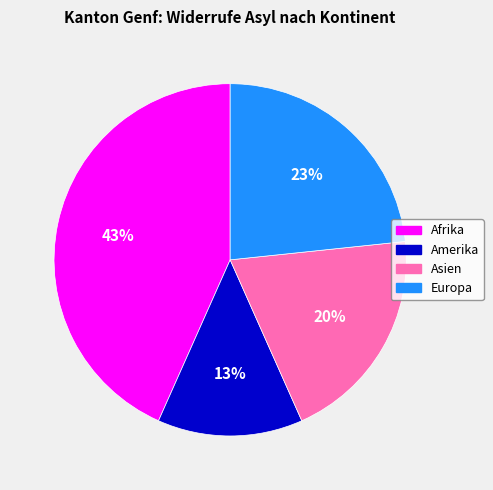

Is there any slice that represents more than half of the pie?

No